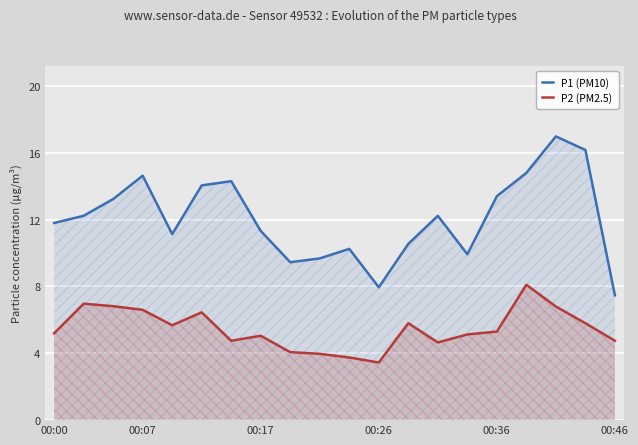

Which series has the largest total across all categories?

P1 (PM10)